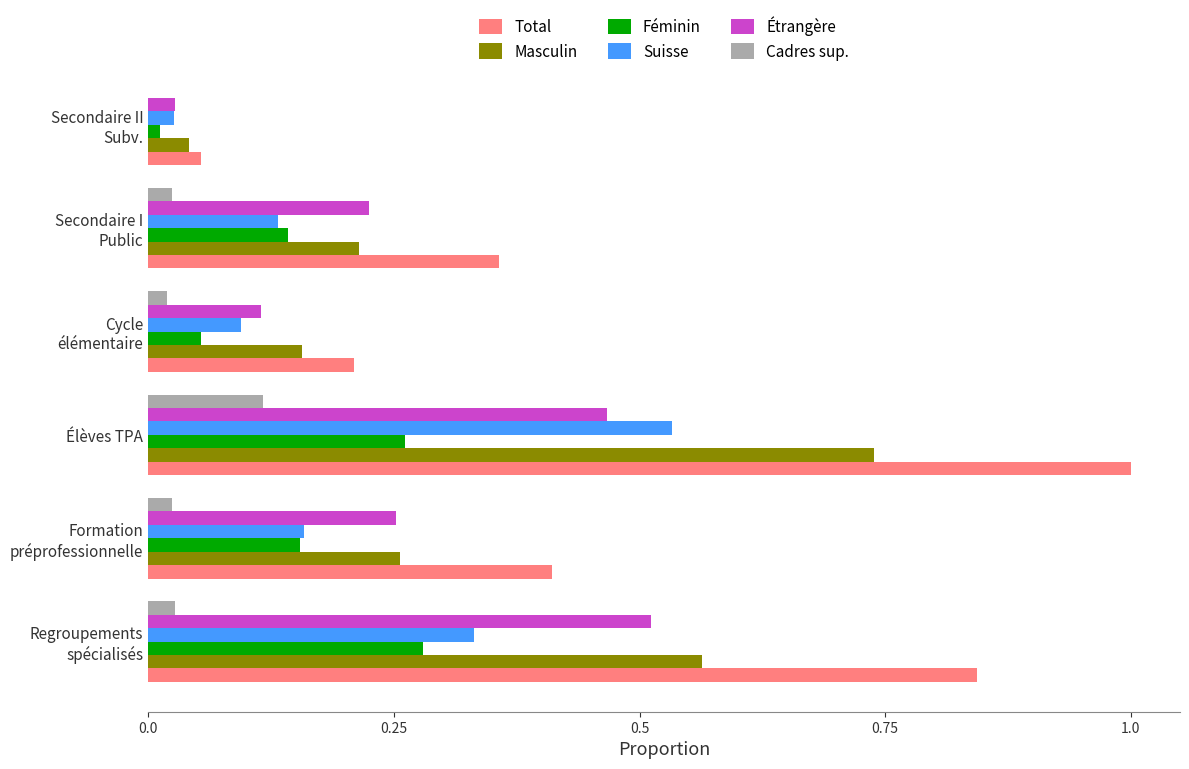

How many series are shown in this chart?

6